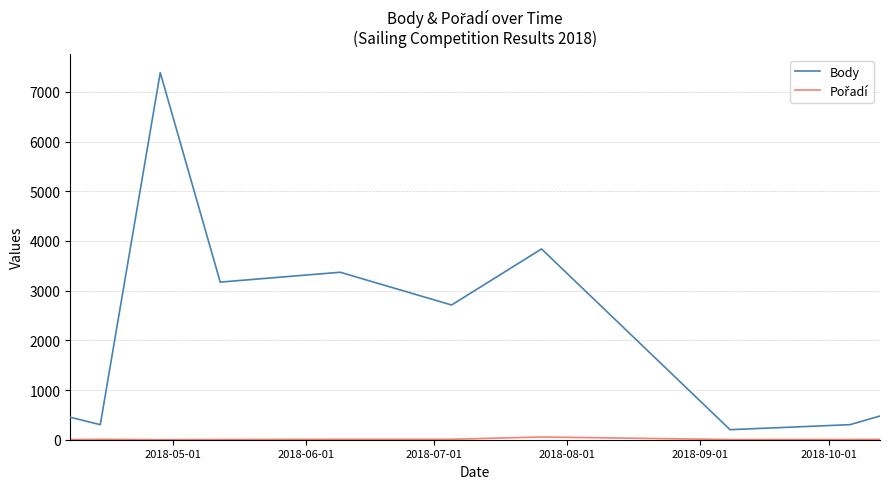

Which series has the largest range (max minus min)?

Body